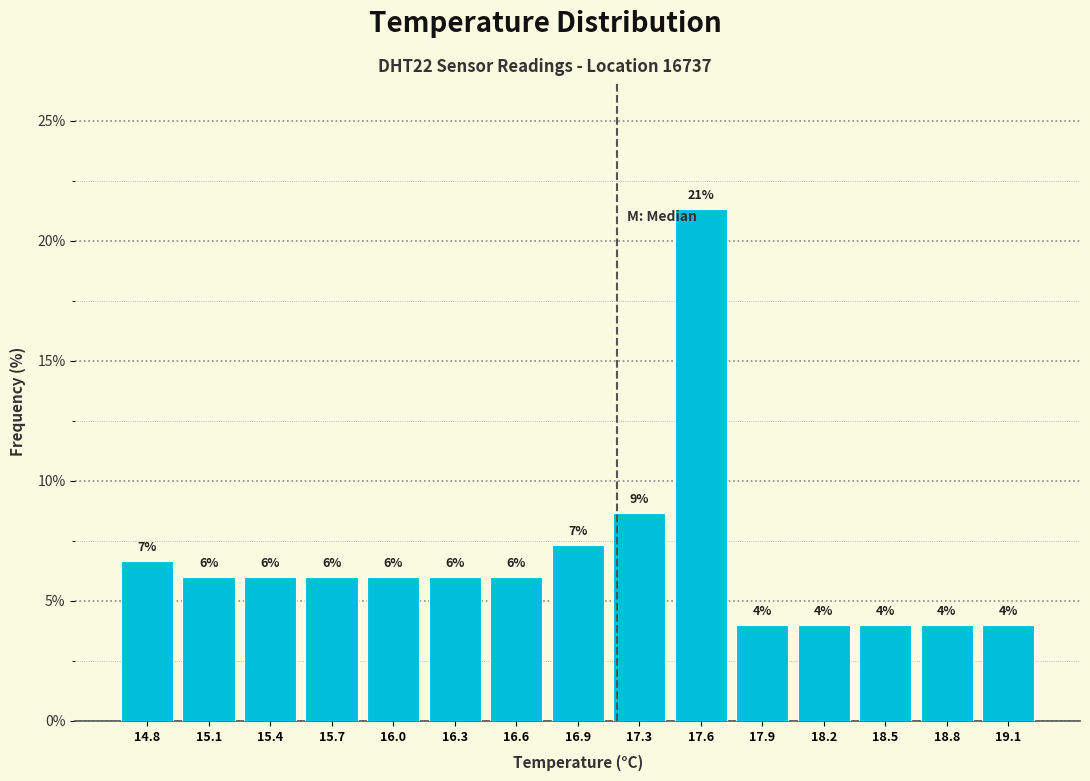

Over which range of the x-axis is the bar tallest?

17.40 to 17.75